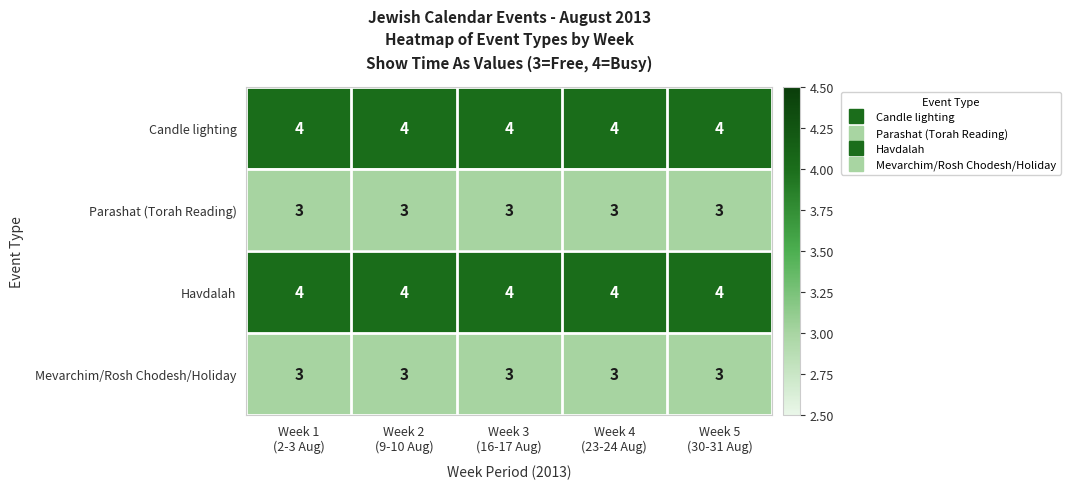

At how many categories does at least one series exceed 3?

5